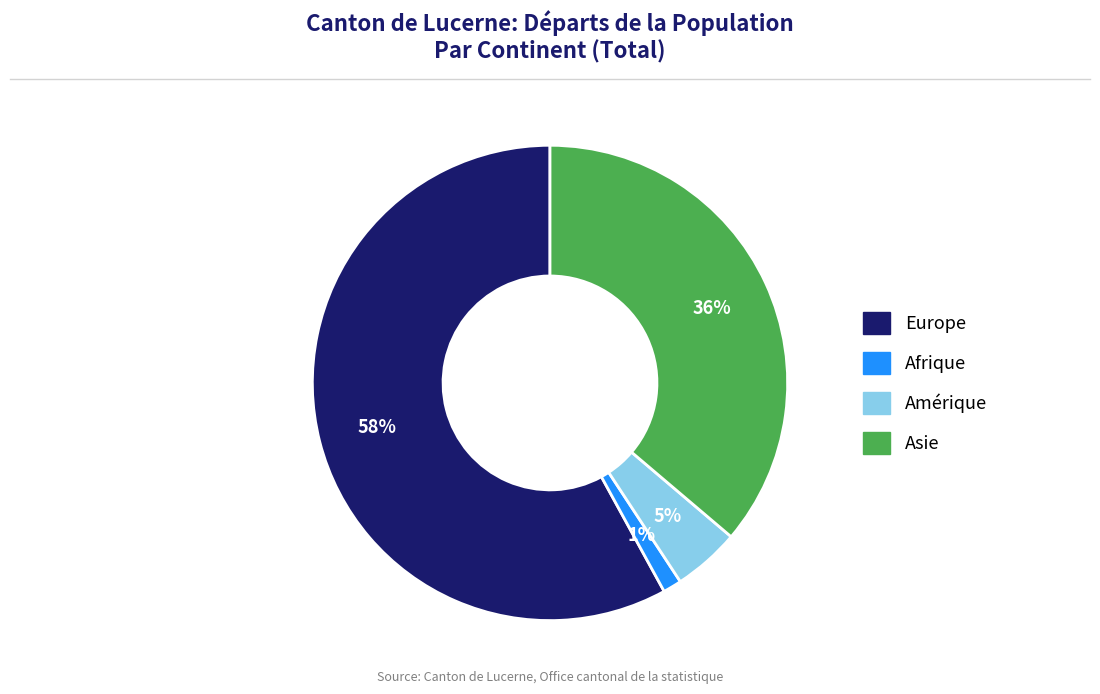

Is there any slice that represents more than half of the pie?

Yes